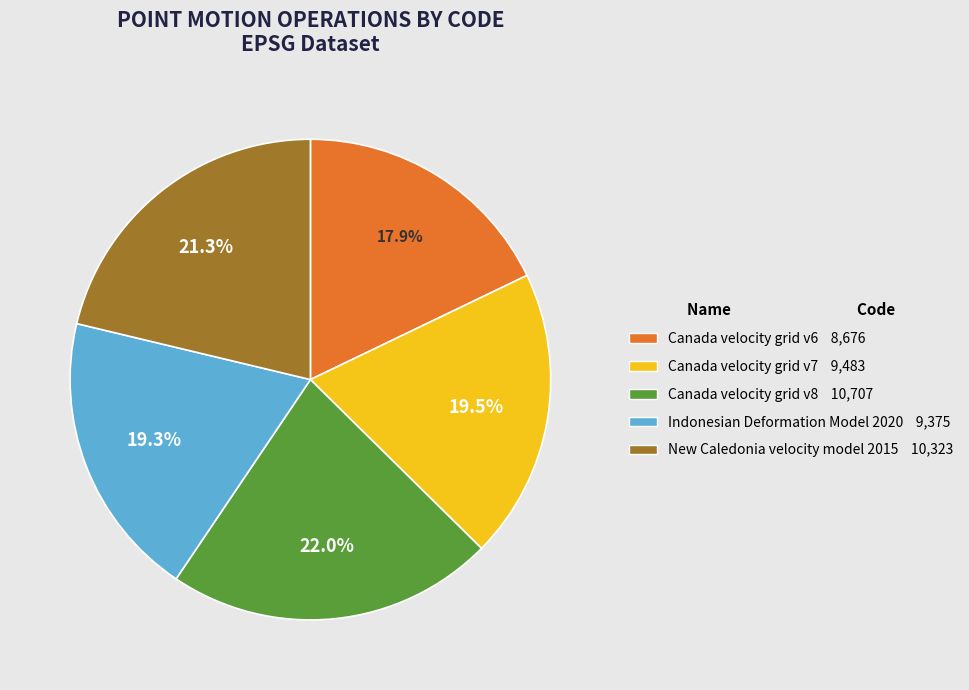

Is Canada velocity grid v6 the majority of the pie?

No